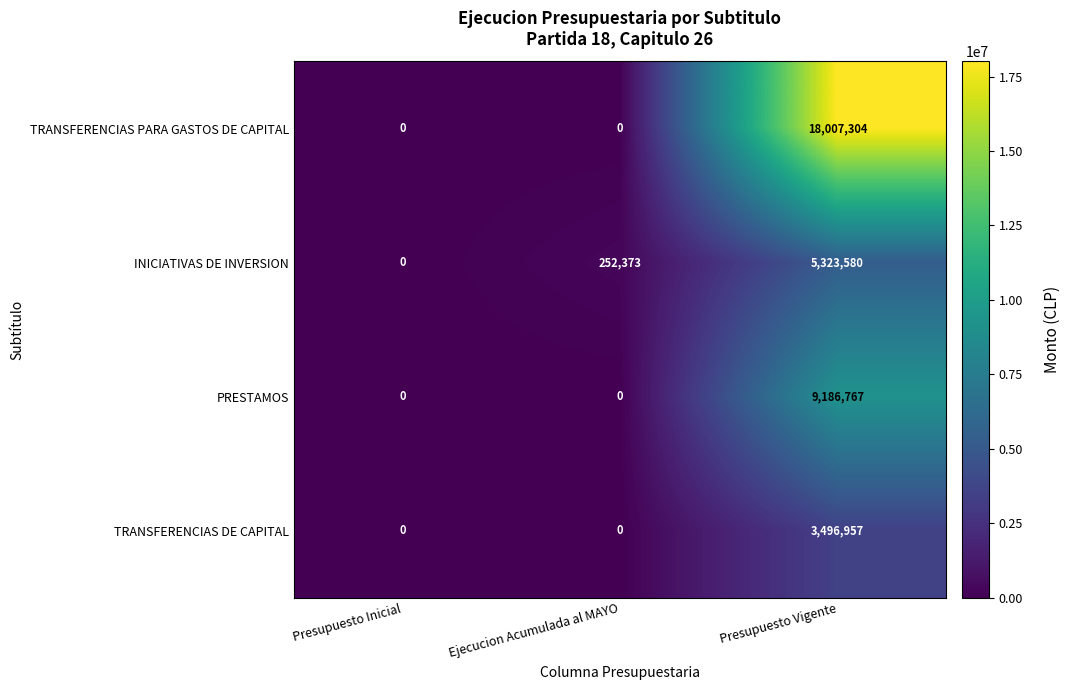

Count the number of categories in the chart.

3